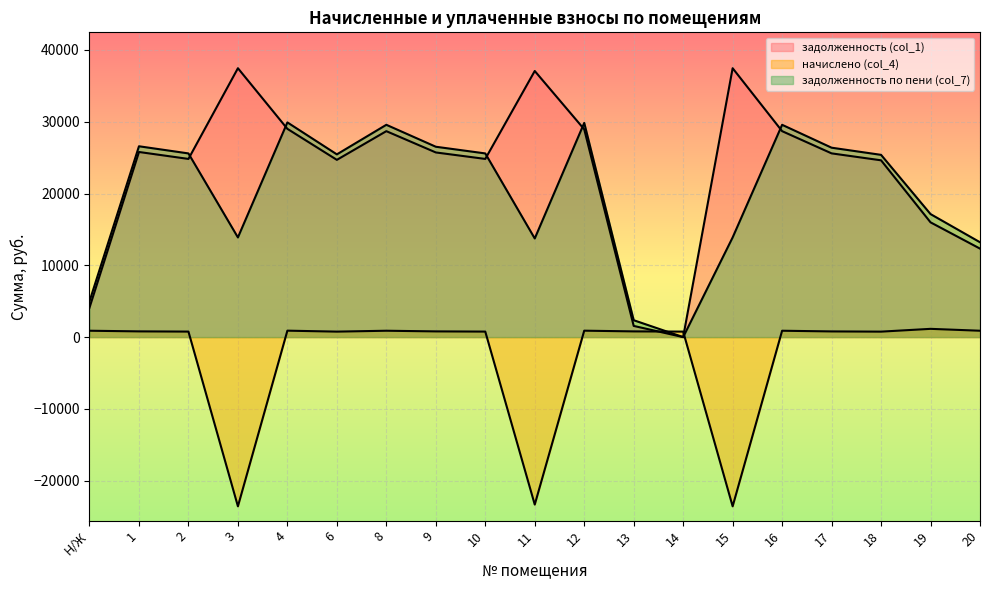

The задолженность по пени (col_7) series shows 0.0 at 14. True or false?

True